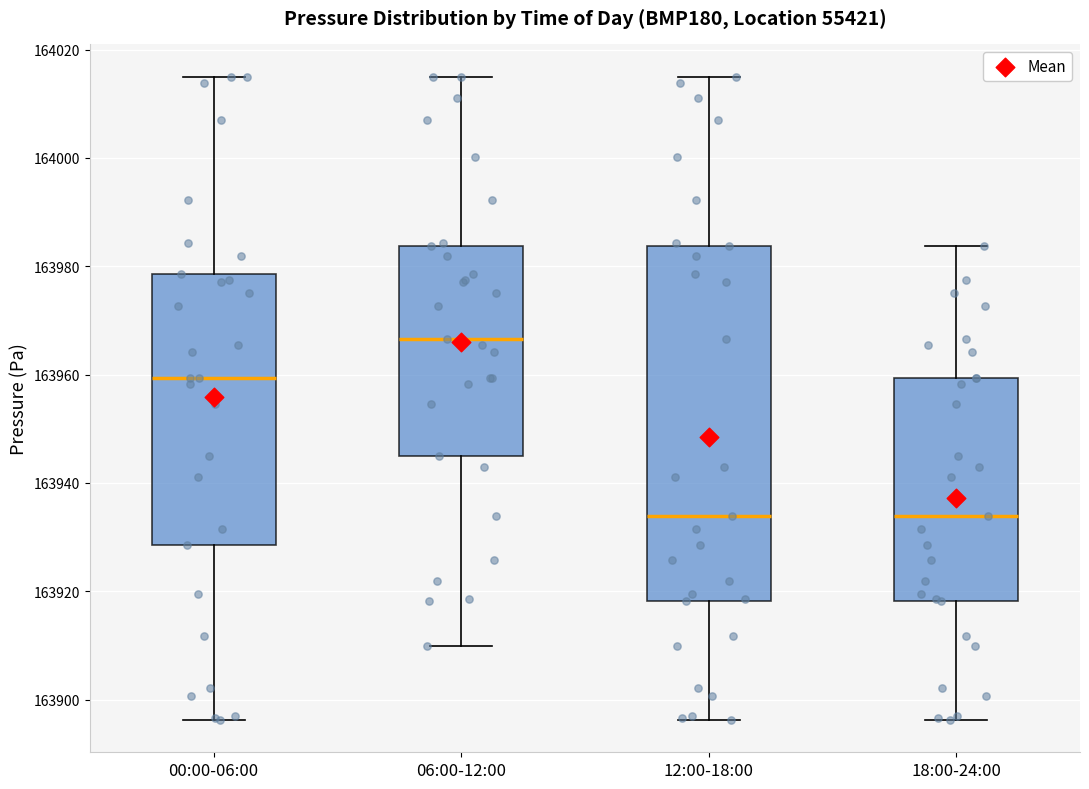

Where does the lower whisker of the box for 00:00-06:00 end on the y-axis? The values are not printed on the chart, so give them approximately, as read against the axis.

163896